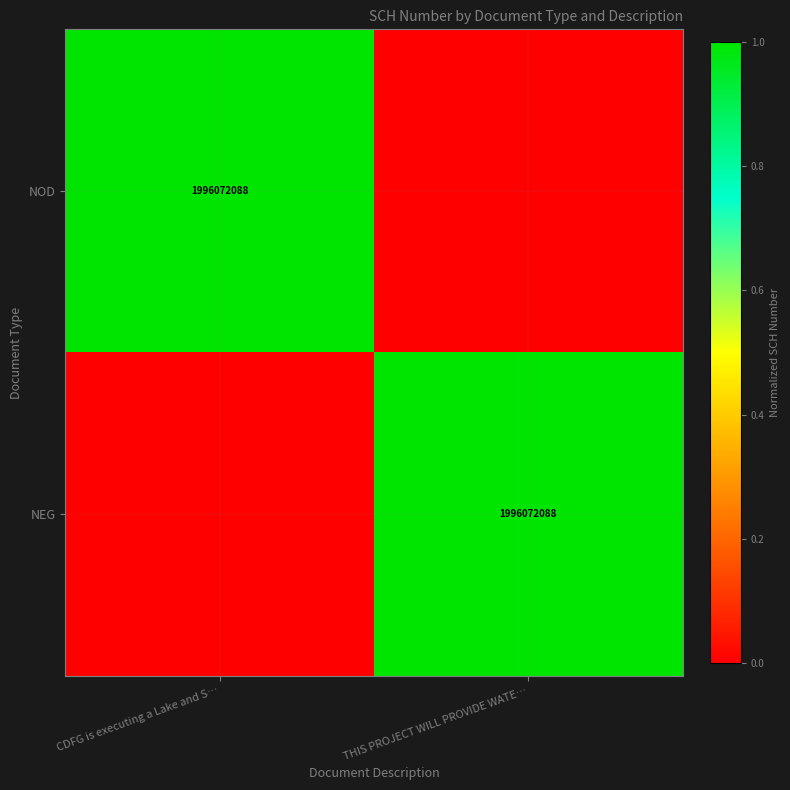

The NOD series shows 3293444597 at CDFG is executing a Lake and S…. True or false?

False